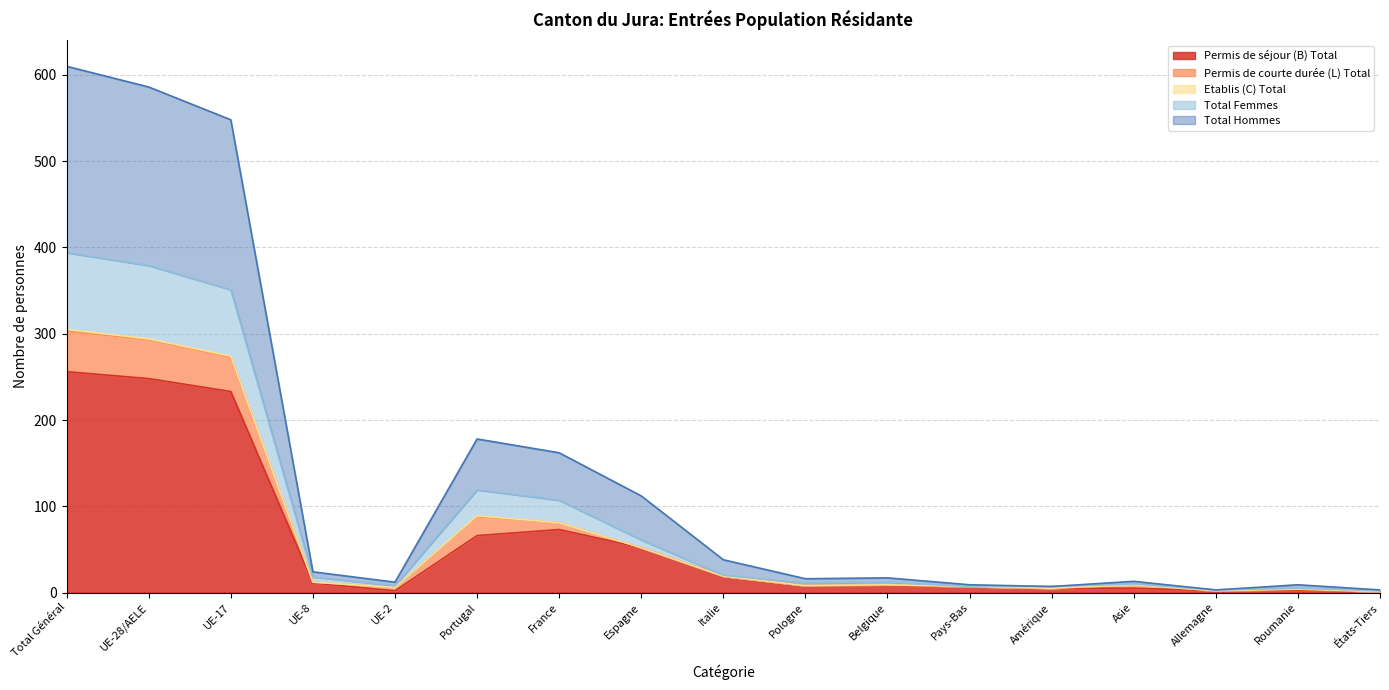

What is the maximum value for Permis de séjour (B) Total?

256